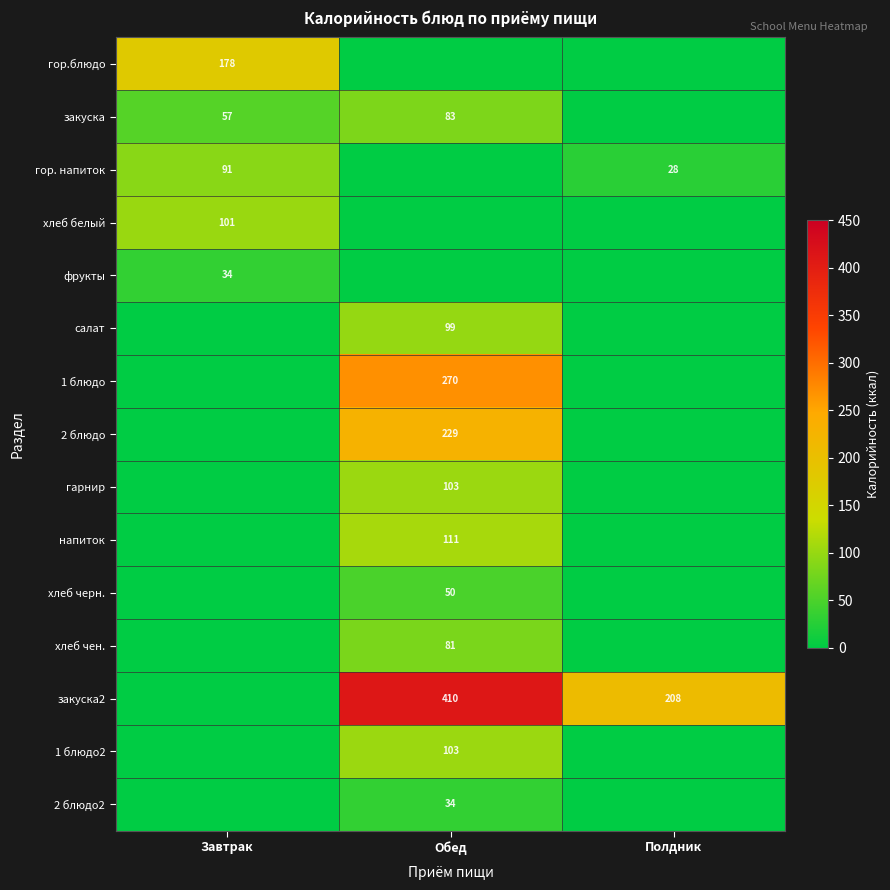

True or false: гарнир has a value of 165 at Обед.

False